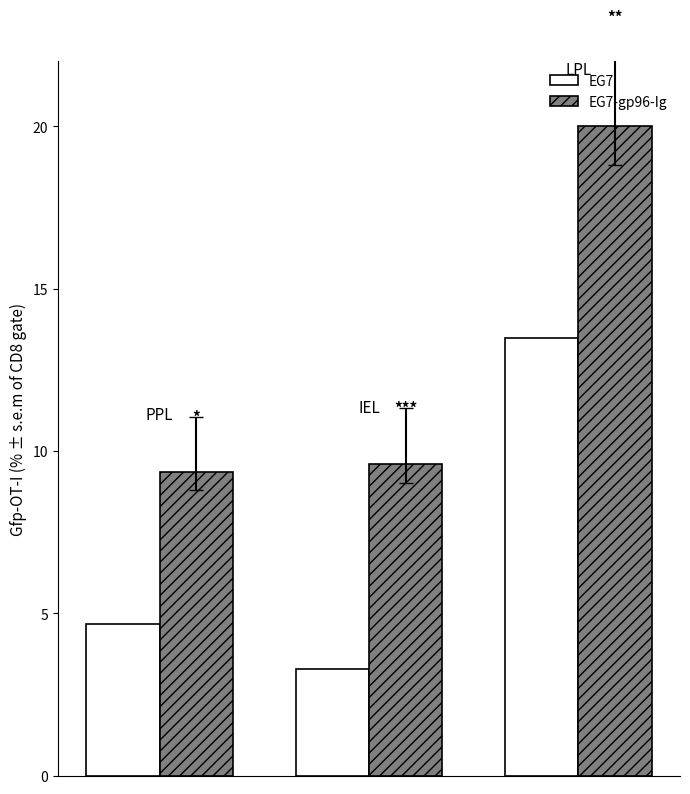

Which series has the largest range (max minus min)?

EG7-gp96-Ig